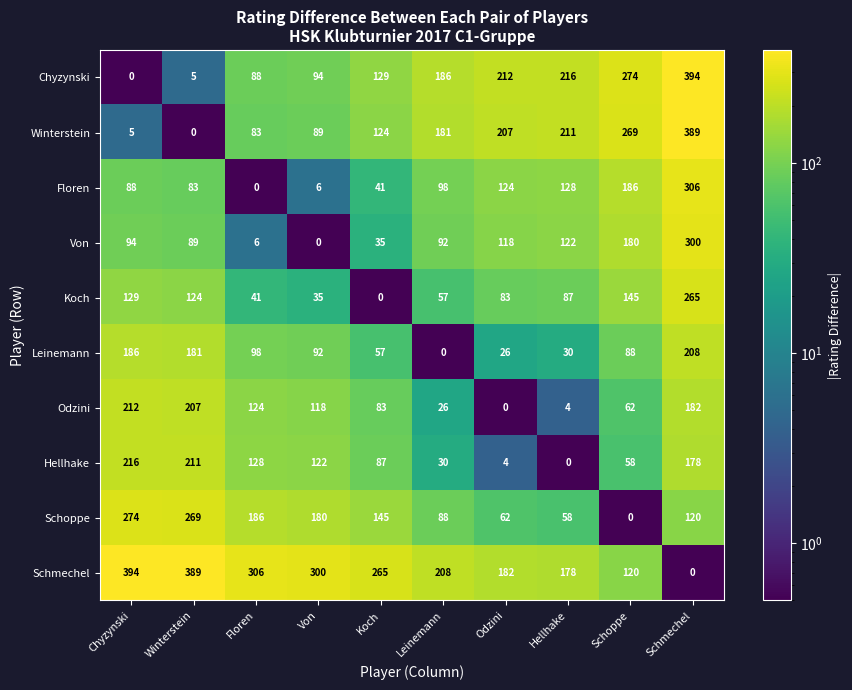

What value does the Leinemann series have at Winterstein?

181